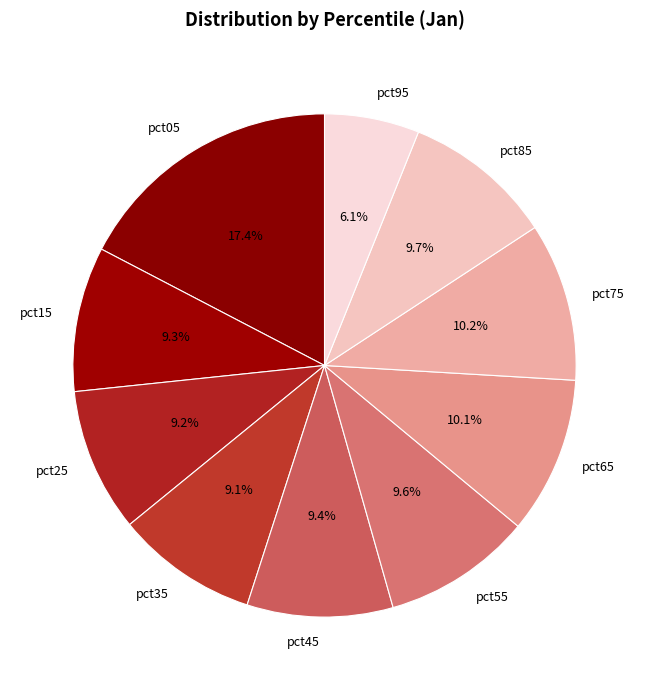

Count the number of slices in the pie.

10